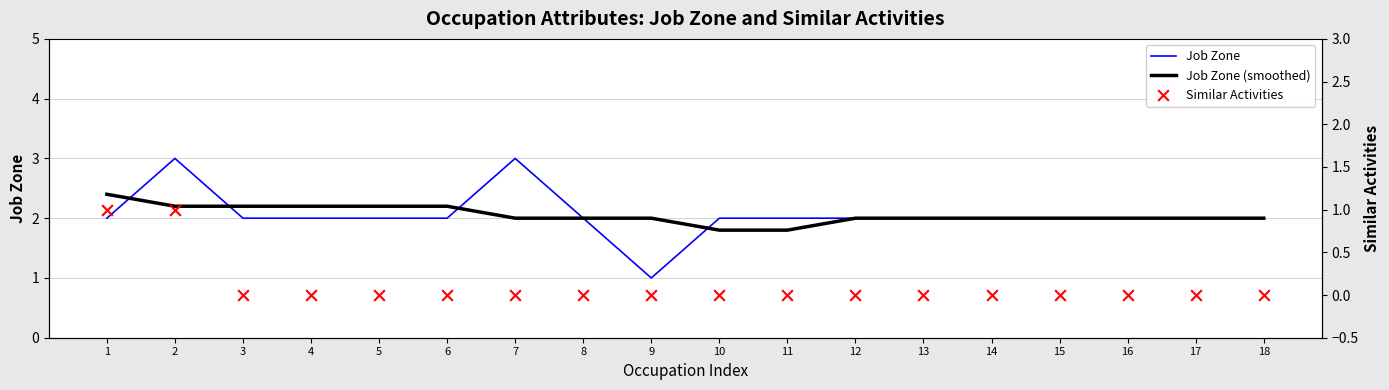

Which series contains the lowest Y value?

Similar Activities